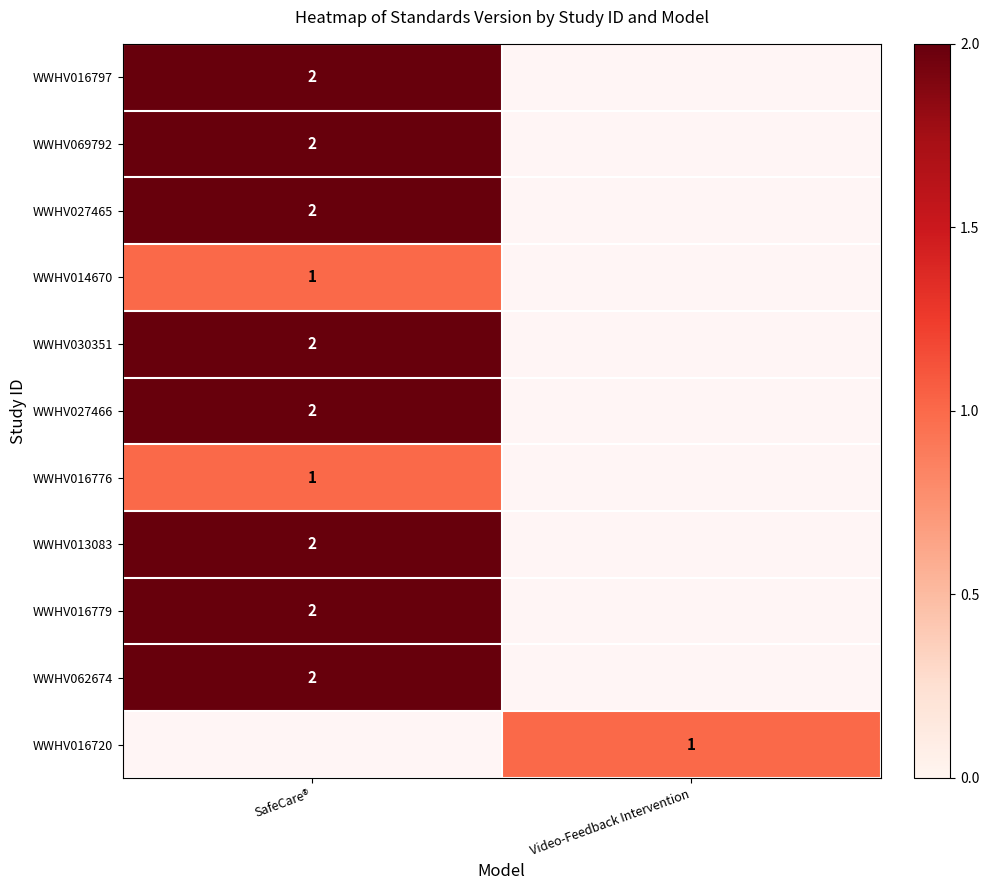

The value of WWHV069792 at SafeCare® is 3. True or false?

False